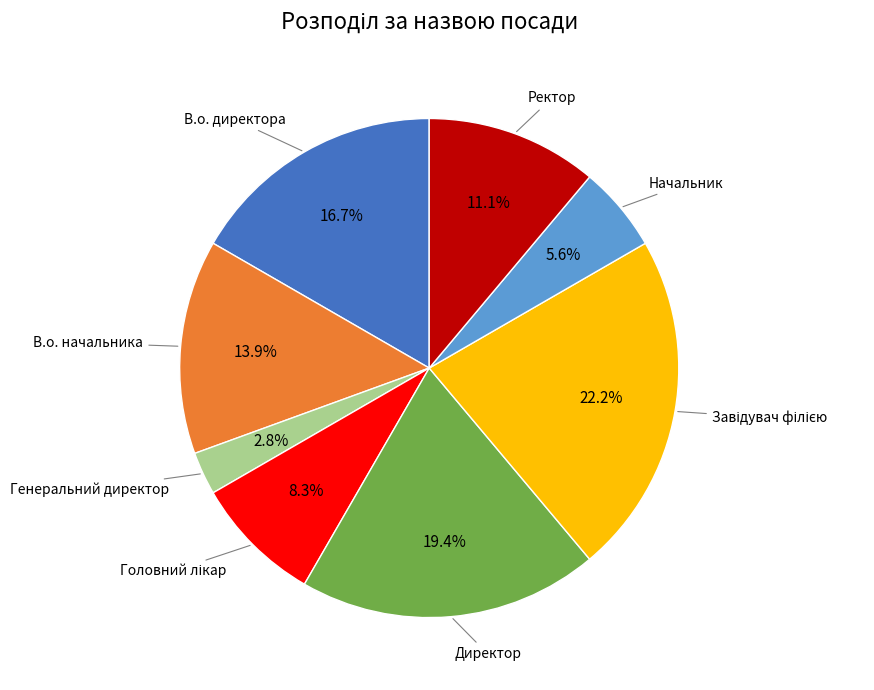

Does any single category account for the majority?

No